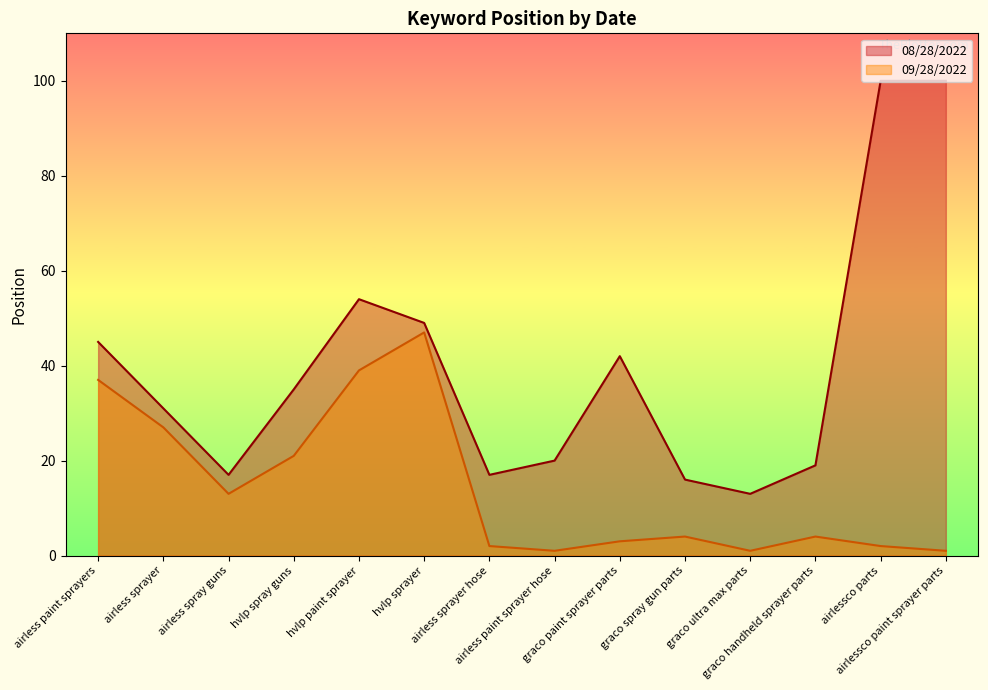

Reading left to right, transcribe all the data shown in this chart.

08/28/2022: 45	31	17	35	54	49	17	20	42	16	13	19	100	100
09/28/2022: 37	27	13	21	39	47	2	1	3	4	1	4	2	1